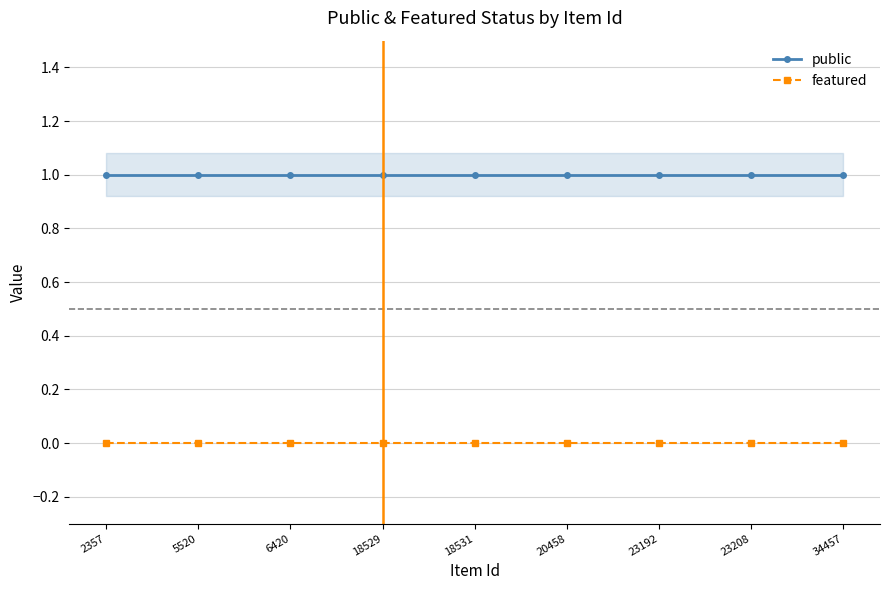

Reading left to right, extract all data points from this chart.

public: 2357=1	5520=1	6420=1	18529=1	18531=1	20458=1	23192=1	23208=1	34457=1
featured: 2357=0	5520=0	6420=0	18529=0	18531=0	20458=0	23192=0	23208=0	34457=0